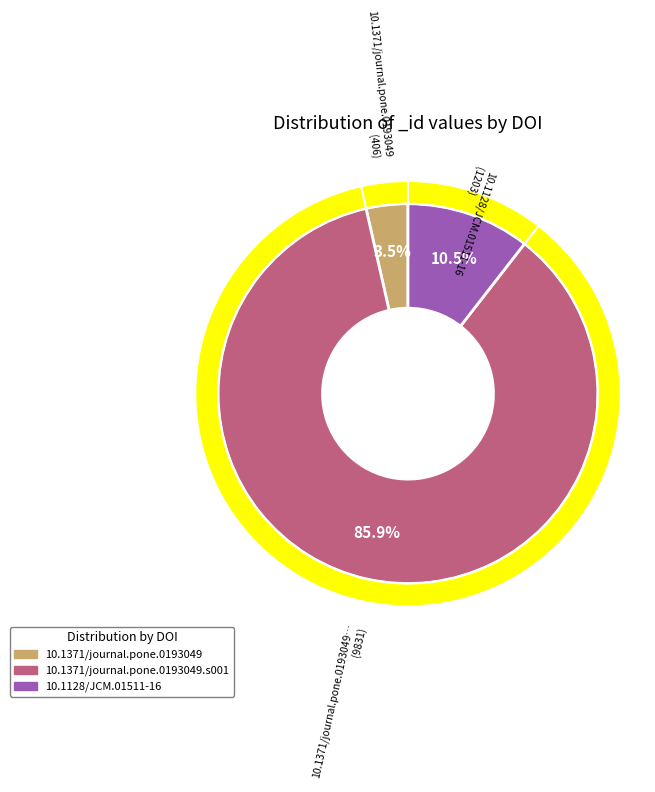

What is the ratio of the value at 10.1128/JCM.01511-16 to the value at 10.1371/journal.pone.0193049?

3.0